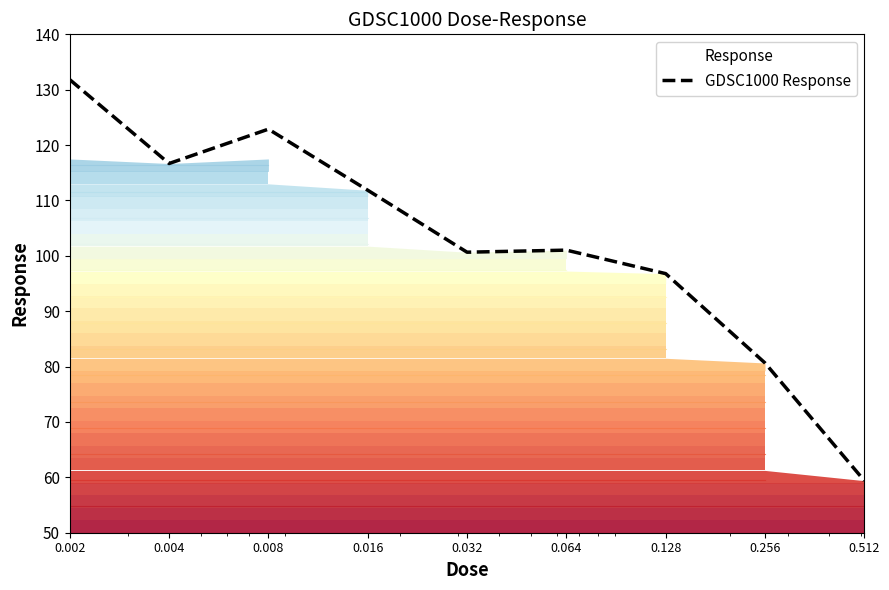

Rank the categories by value from highest to lowest.

0.002, 0.008, 0.004, 0.016, 0.064, 0.032, 0.128, 0.256, 0.512